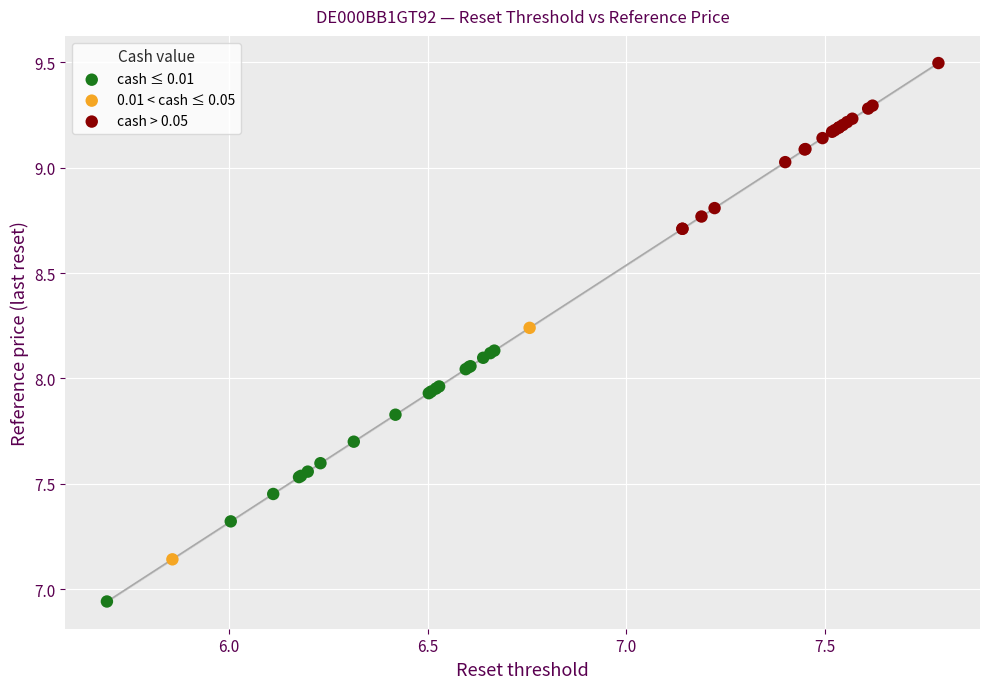

What are all the series names shown in the legend?

cash ≤ 0.01, 0.01 < cash ≤ 0.05, cash > 0.05